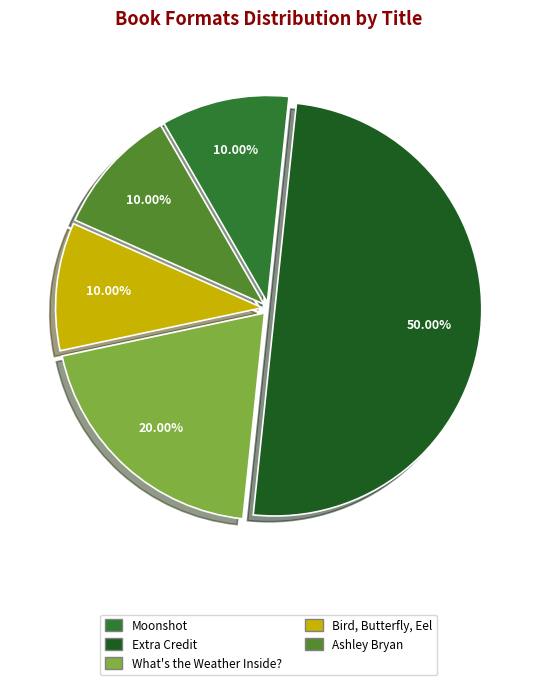

Combined, do Bird, Butterfly, Eel and Ashley Bryan account for over 50%?

No